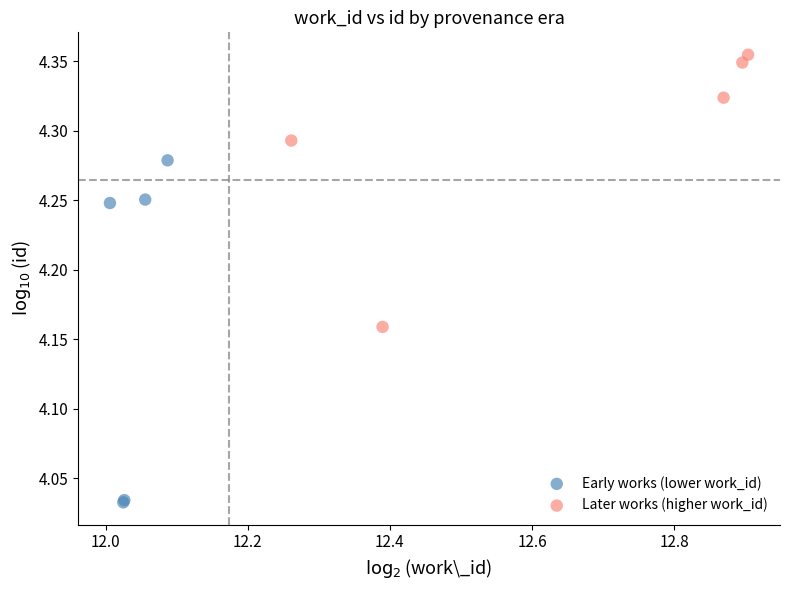

Which series has the largest Y range (max minus min)?

Early works (lower work_id)